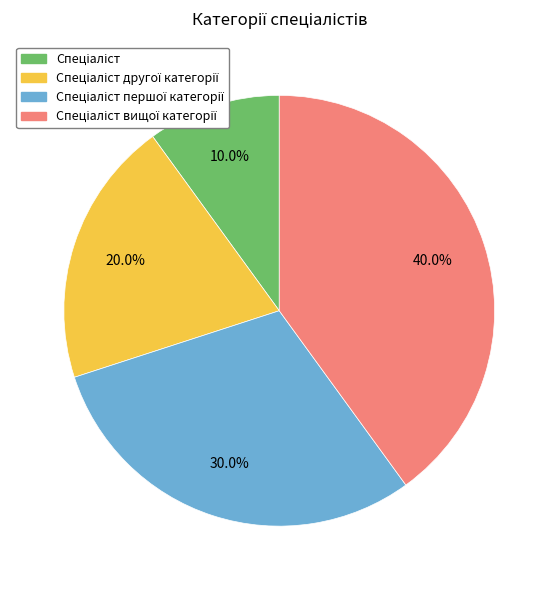

Does any single category account for the majority?

No